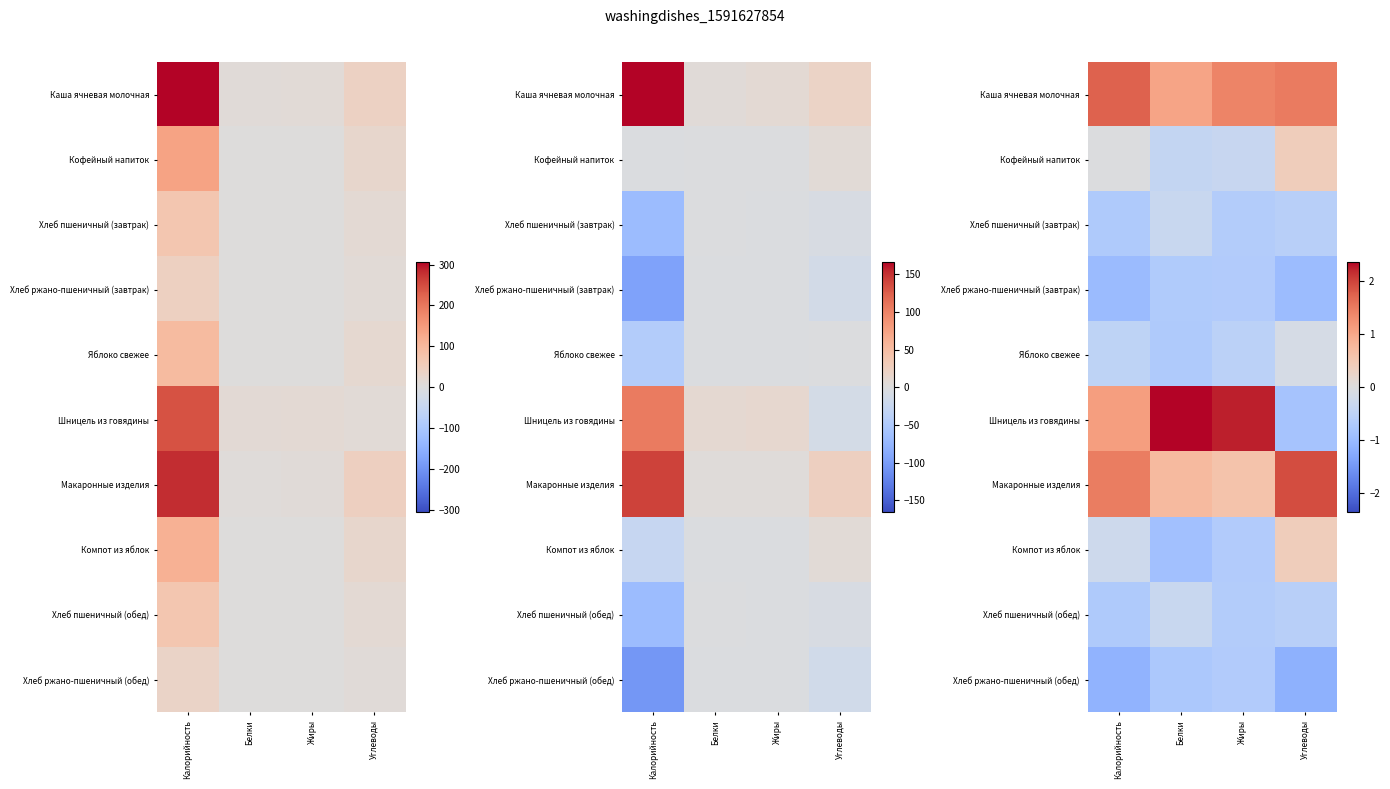

What is the sum of all Кофейный напиток values?

-0.4